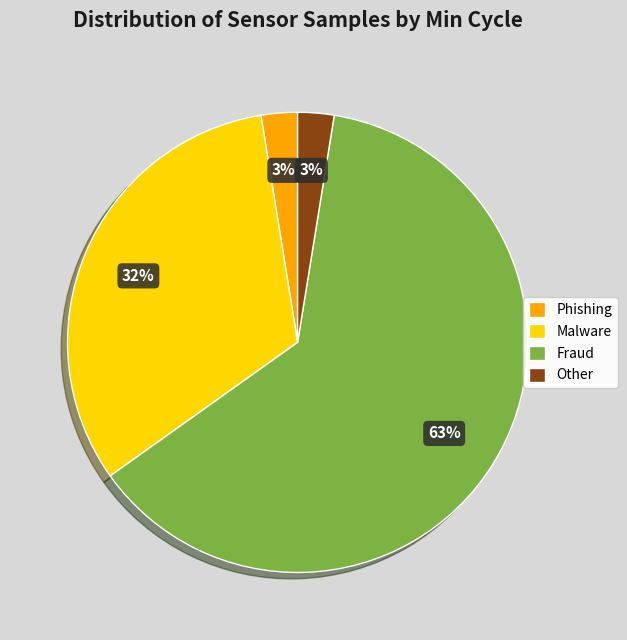

Between Malware and Phishing, which is larger?

Malware